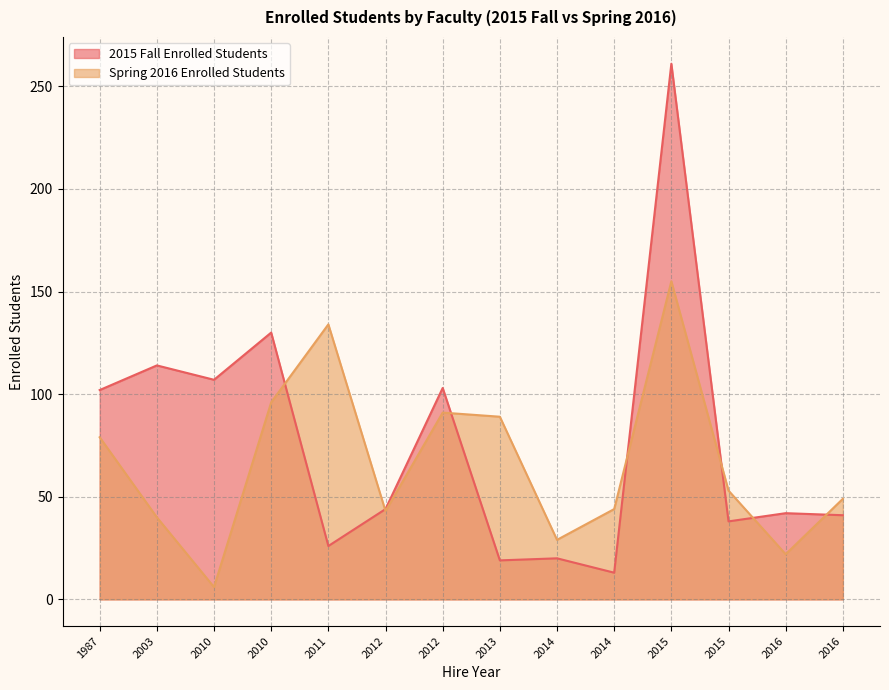

After their last crossing, which series has the higher values: Spring 2016 Enrolled Students or 2015 Fall Enrolled Students?

Spring 2016 Enrolled Students